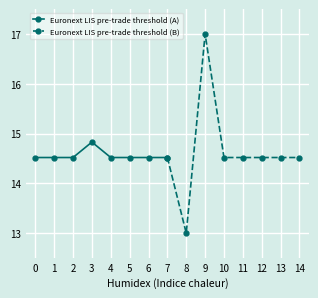

Which series has the largest total across all categories?

Euronext LIS pre-trade threshold (B)